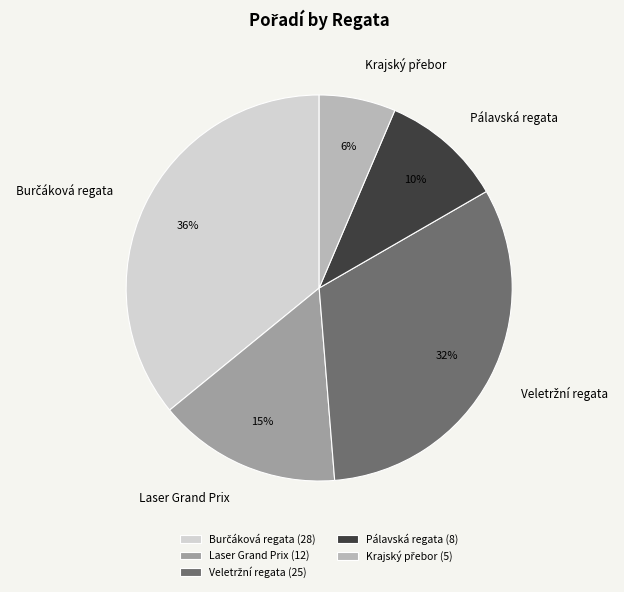

Between Laser Grand Prix and Pálavská regata, which is larger?

Laser Grand Prix